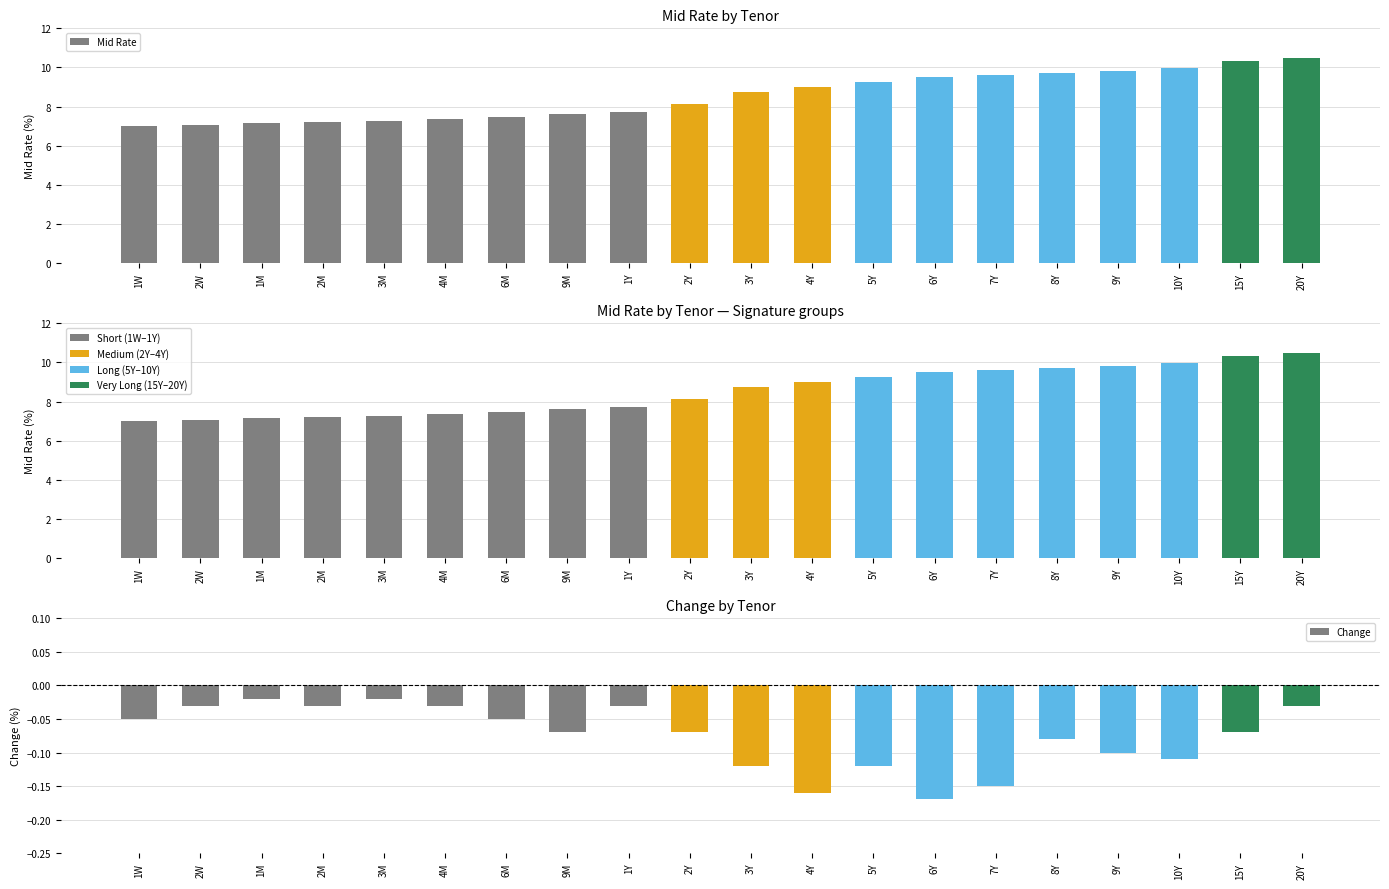

What is the sum of the Change values at 3Y and 1M?

-0.1